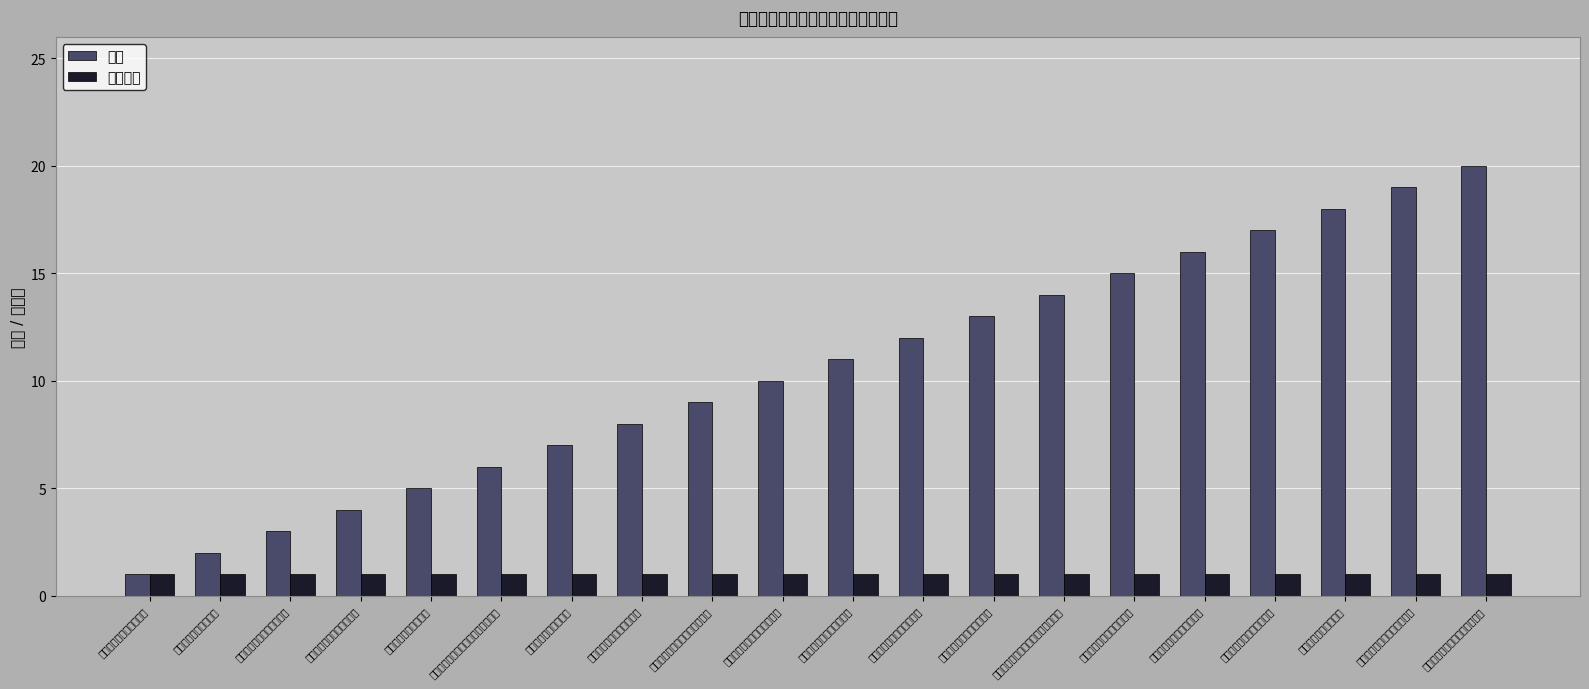

What is the total value across all series at 浙江圣奥家具制造有限公司?

18